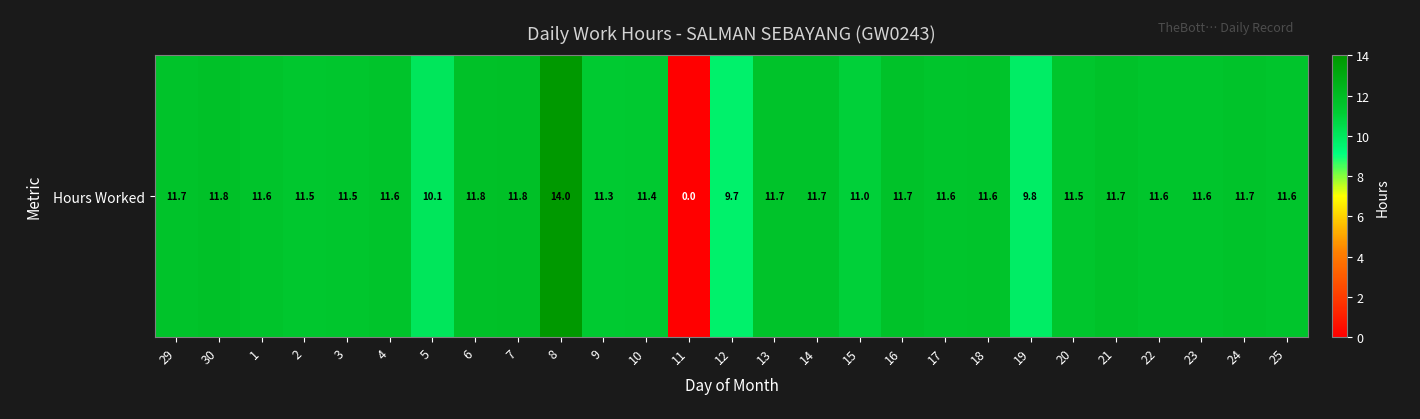

The chart shows a value of 4.6 at 16. True or false?

False